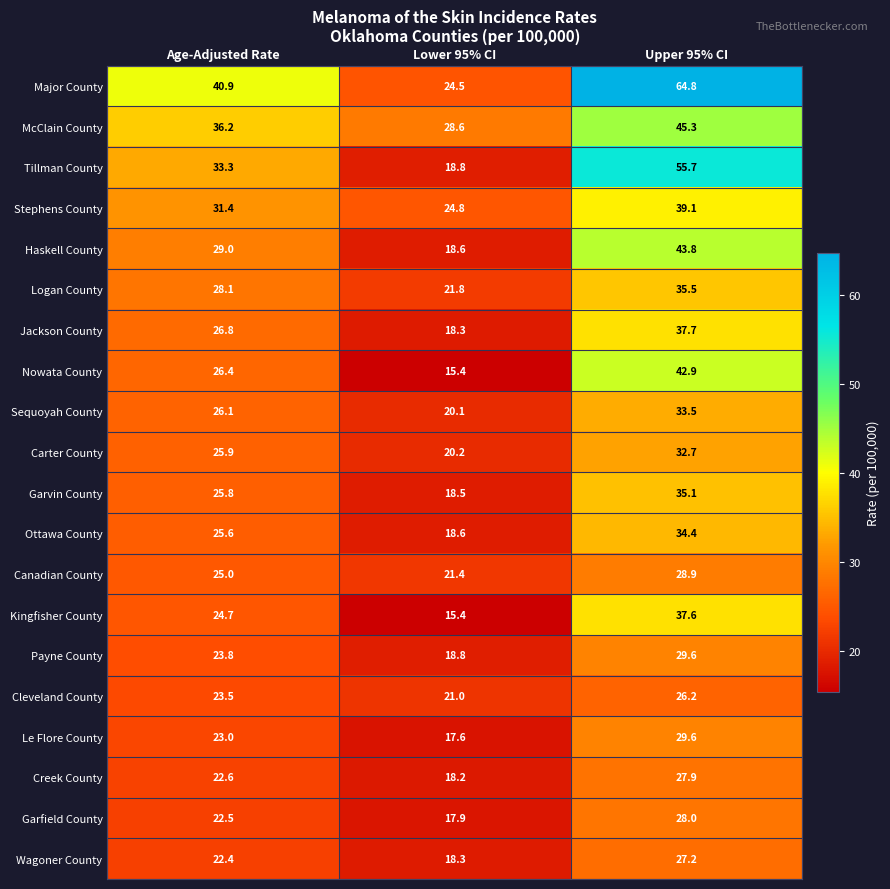

List the labels in order of Garvin County value, smallest first.

Lower 95% CI, Age-Adjusted Rate, Upper 95% CI